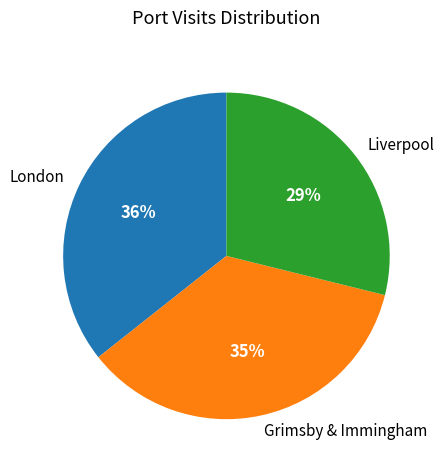

To the nearest percent, what is the average slice percentage?

33%